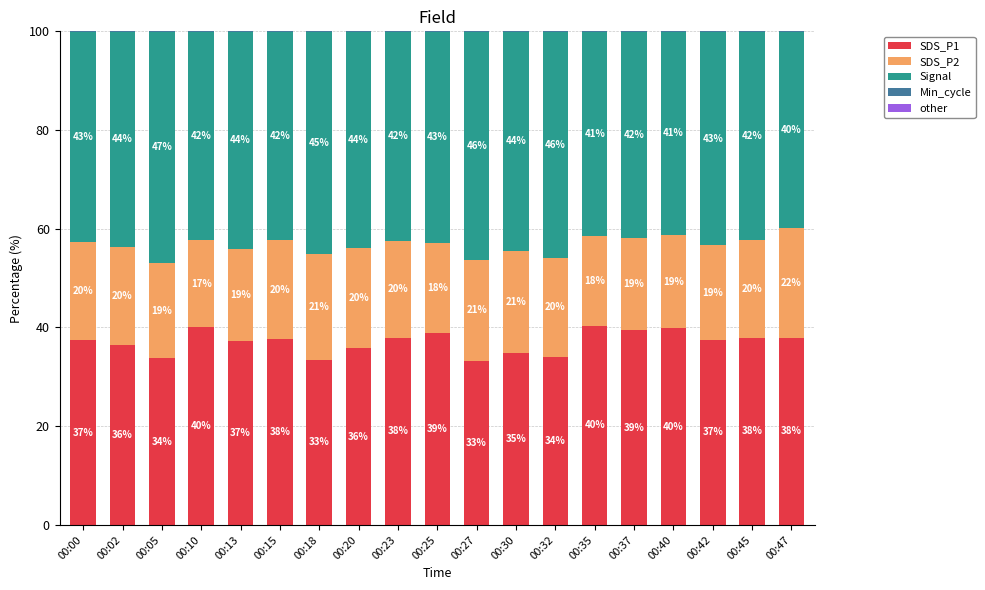

What is the maximum value for SDS_P1?

40.4